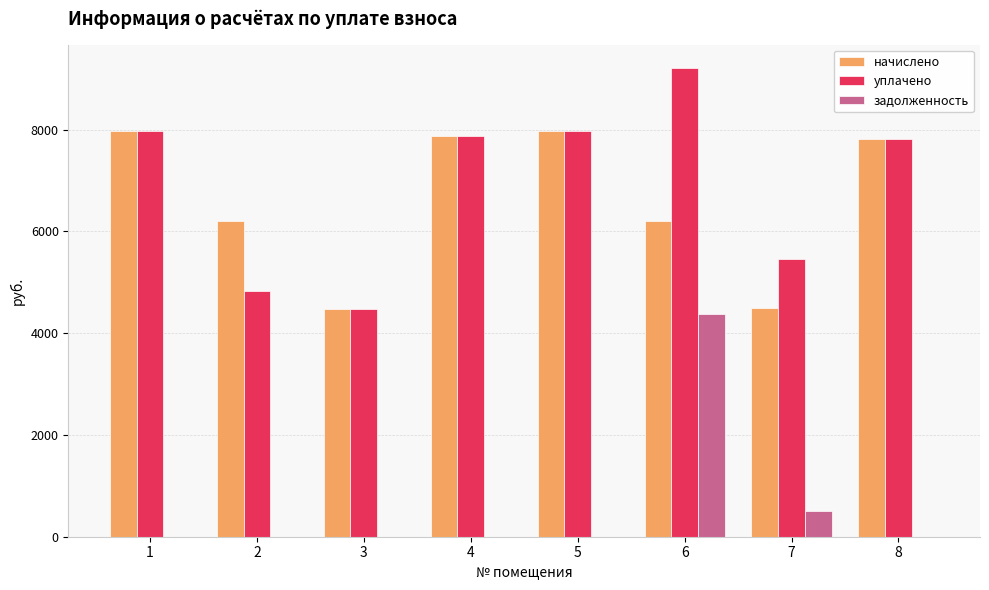

What is the spread (max minus min) of values at 4?

7874.3